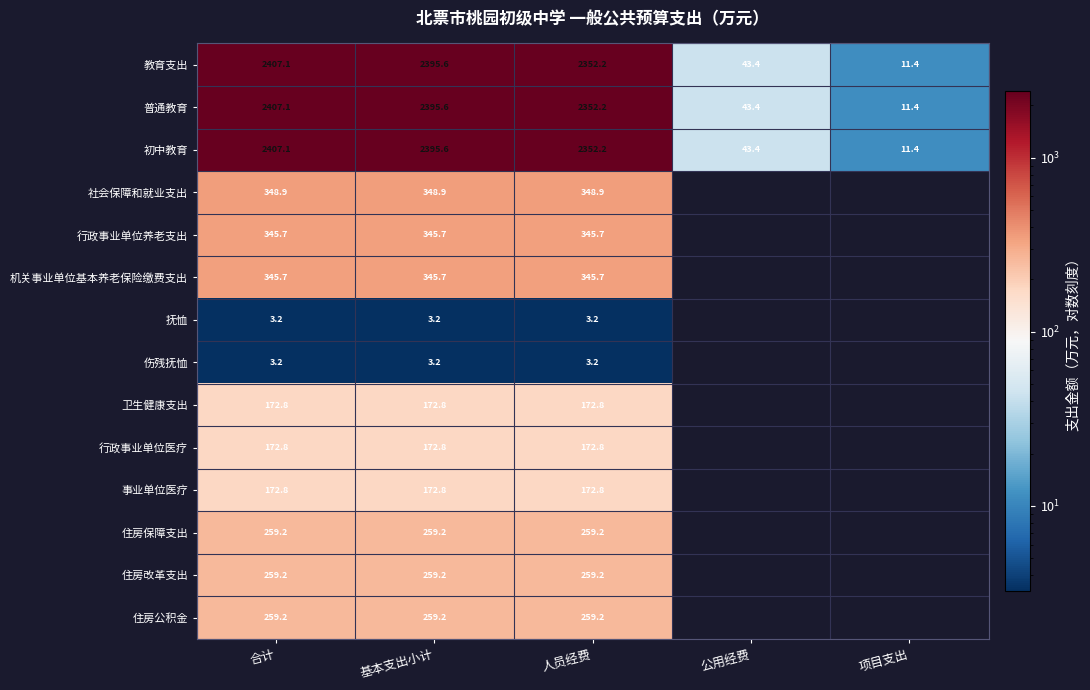

At how many categories does at least one series exceed 1166?

3